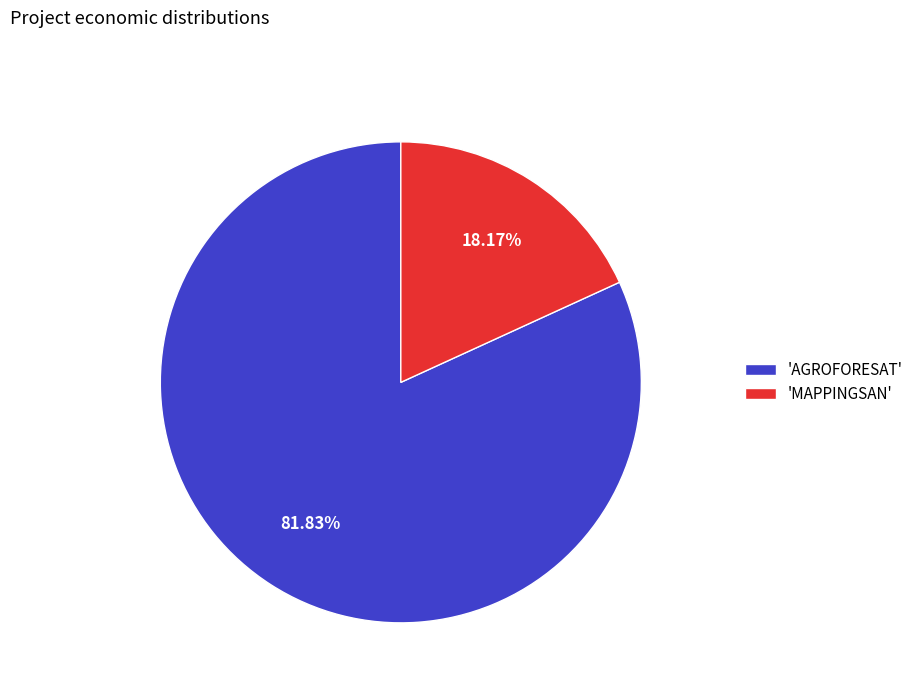

Is there a majority slice in this chart?

Yes